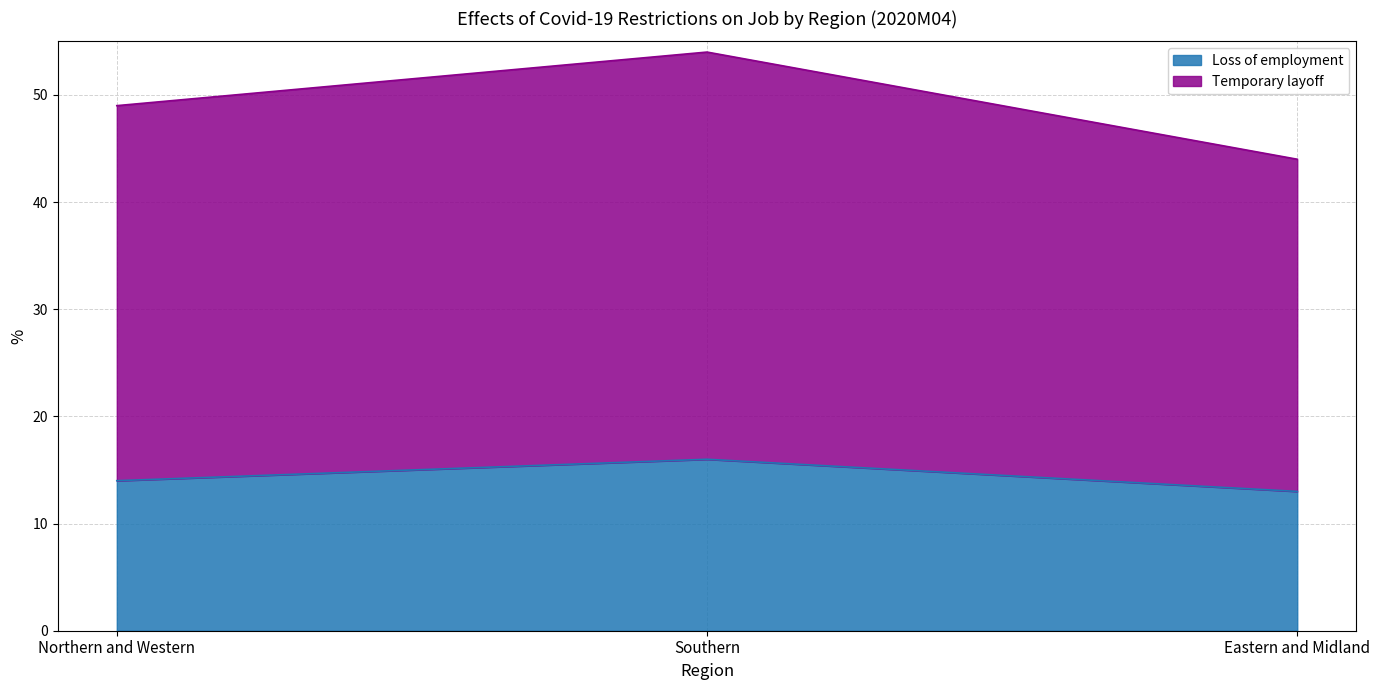

What is the spread (max minus min) of values at Northern and Western?

35